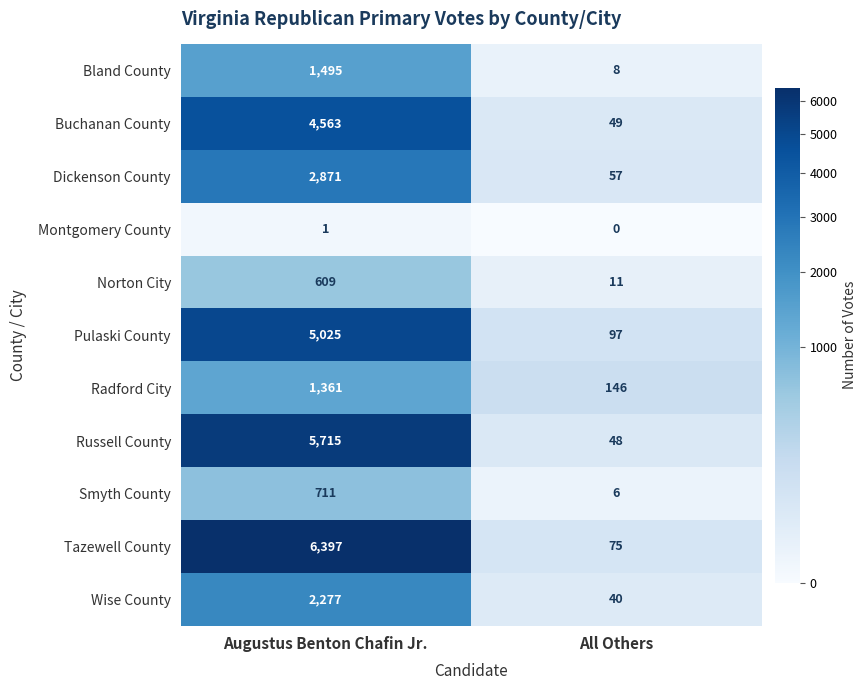

True or false: Bland County has a value of 1495 at Augustus Benton Chafin Jr..

True